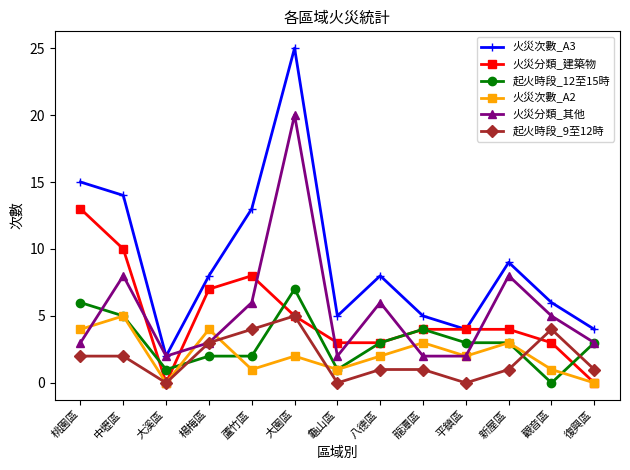

Between which two adjacent categories do 火災分類_其他 and 火災次數_A2 first intersect?

桃園區 and 中壢區